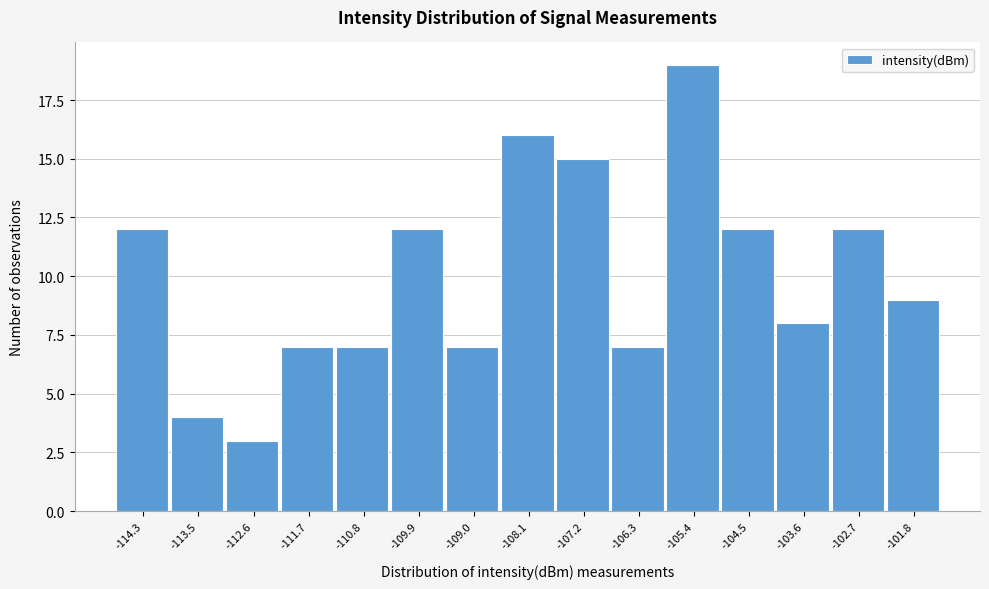

Reading right to left, what are all the values shown in this chart?

9	12	8	12	19	7	15	16	7	12	7	7	3	4	12